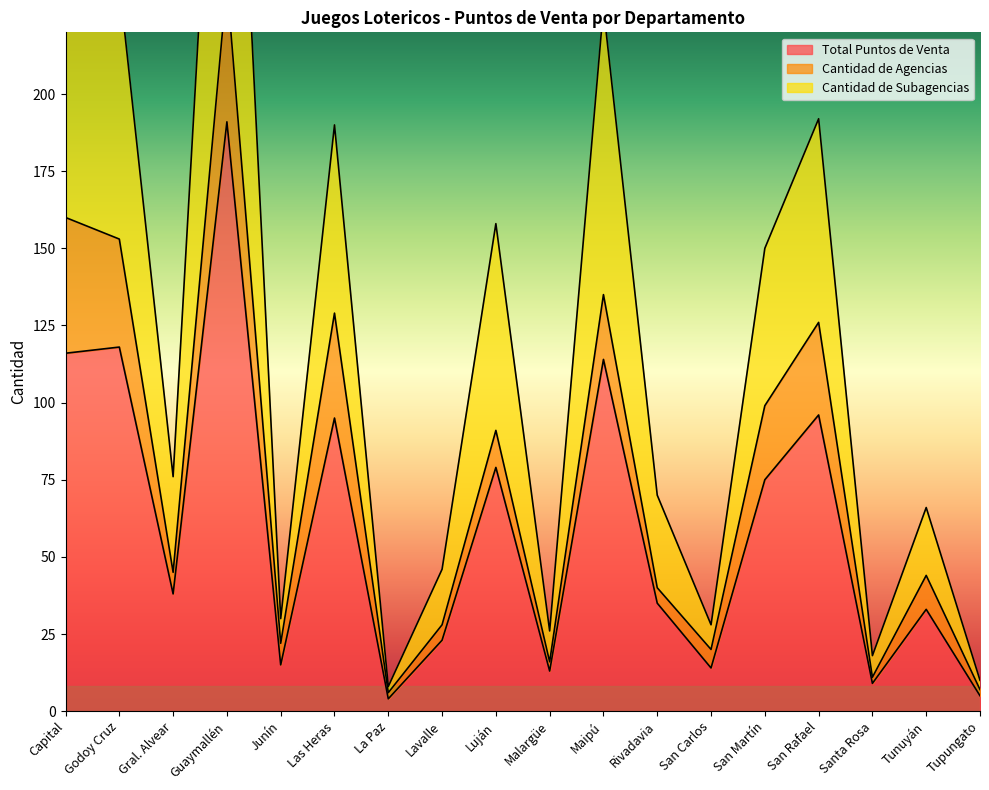

In Cantidad de Subagencias, how many points are higher than both neighbors (excluding endpoints)?

7